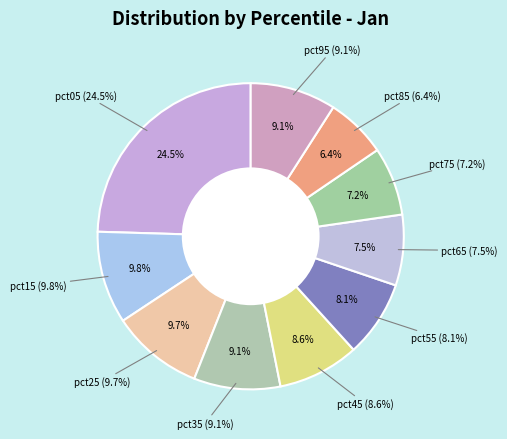

Does pct35 represent more than half of the total?

No